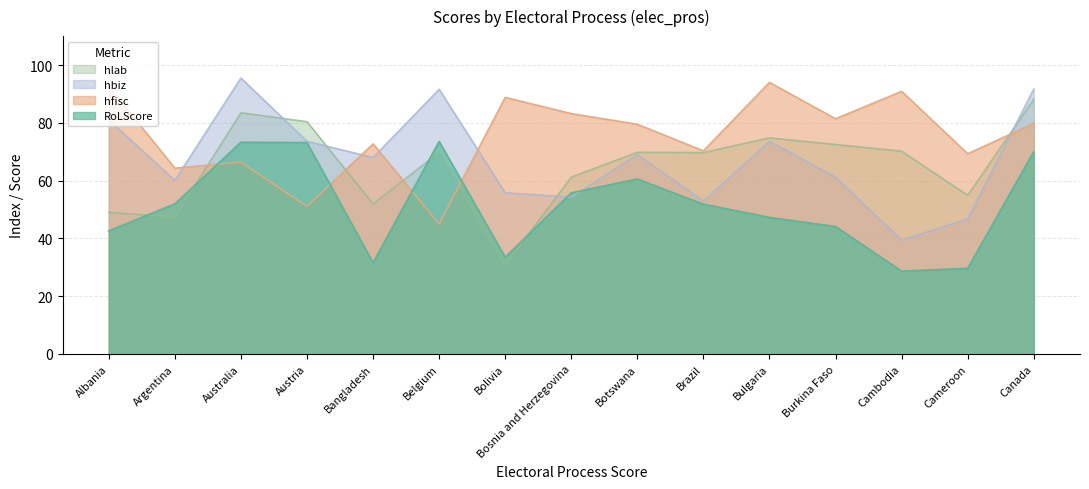

Which label corresponds to the smallest value in the chart?

Cambodia